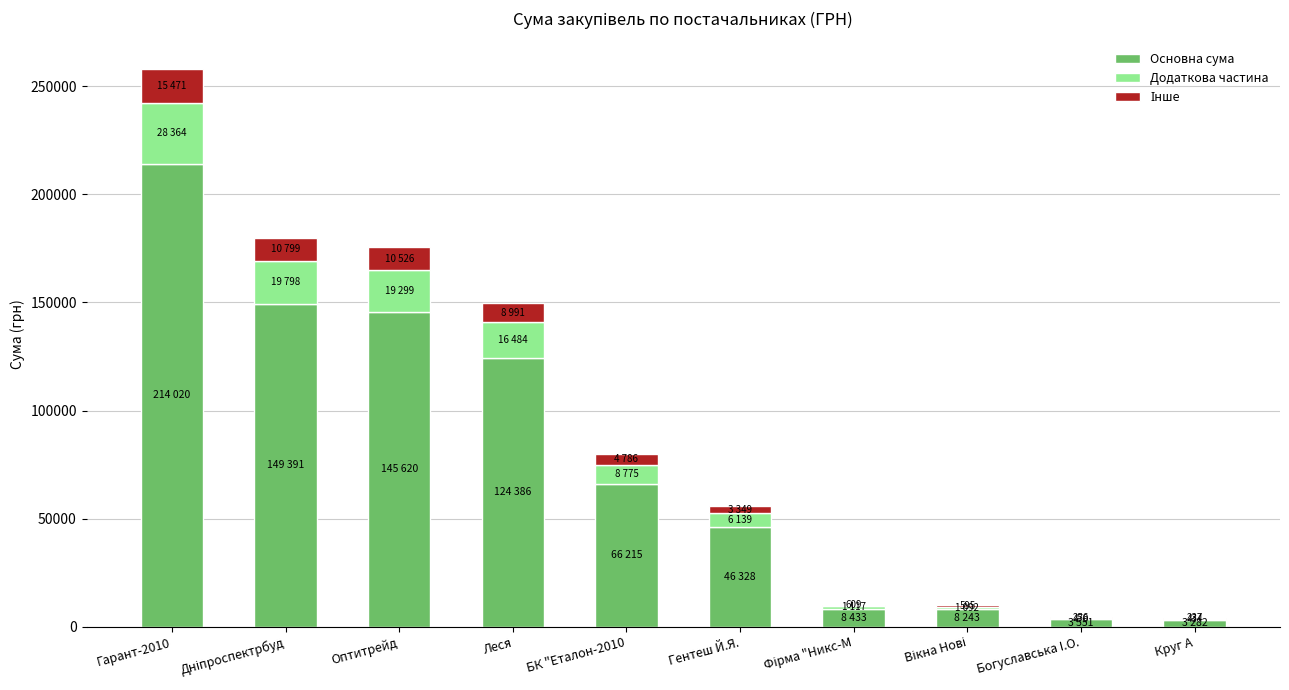

Is it true that Основна сума equals 46328.1 at Гентеш Й.Я.?

True